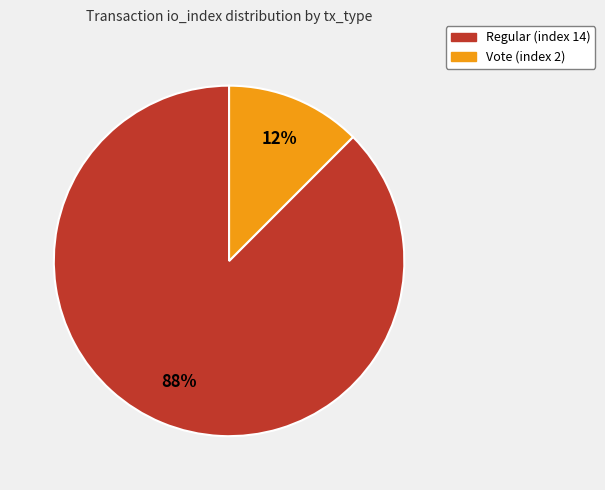

Which slice is the largest?

Regular (index 14)